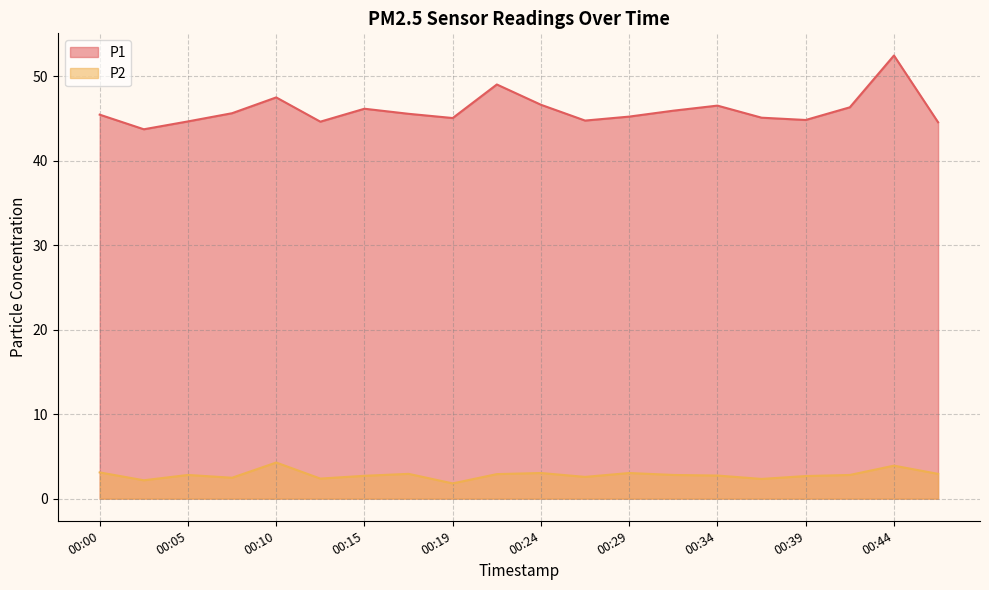

How many data points in P2 are above 2?

19